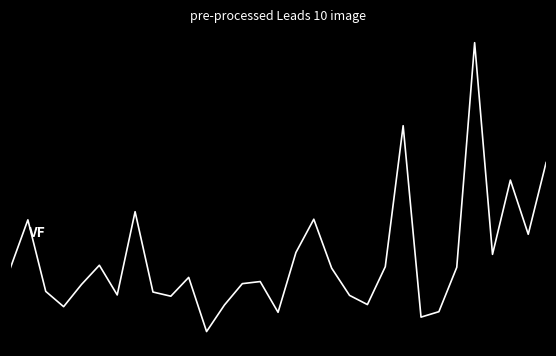

True or false: the data has more than 2 interior local peaks.

True